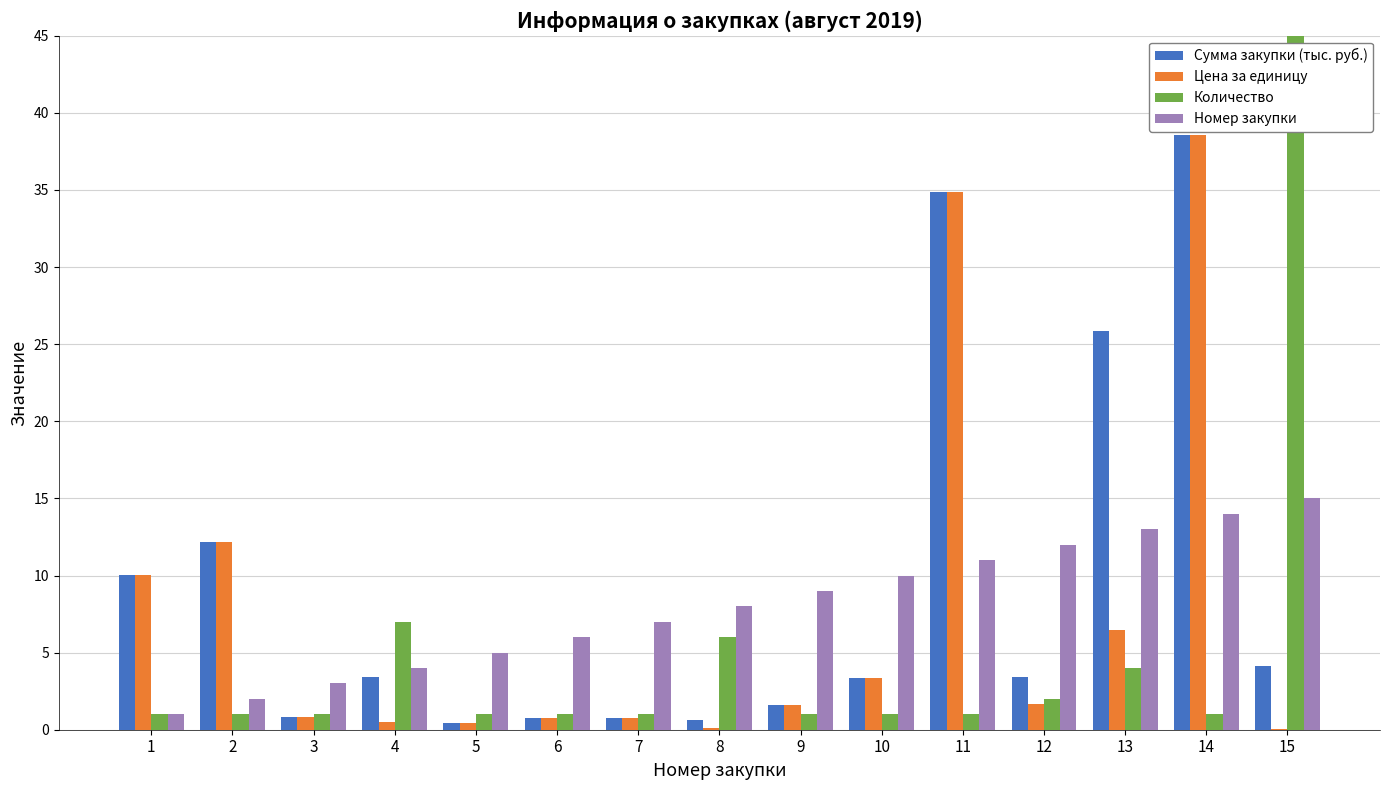

Which series has the largest range (max minus min)?

Количество